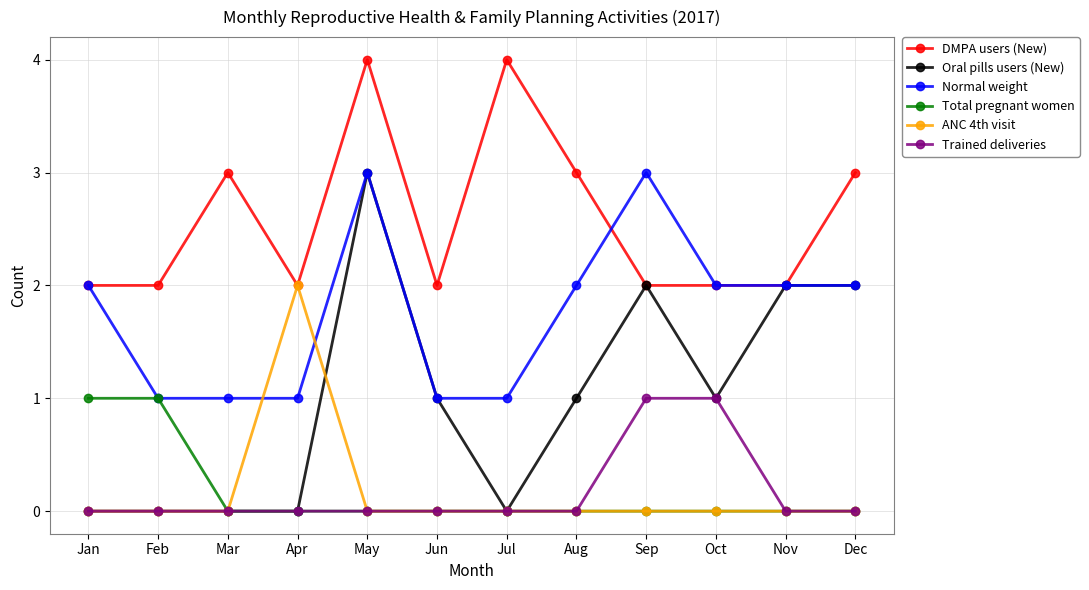

How many data points does each series have?

12